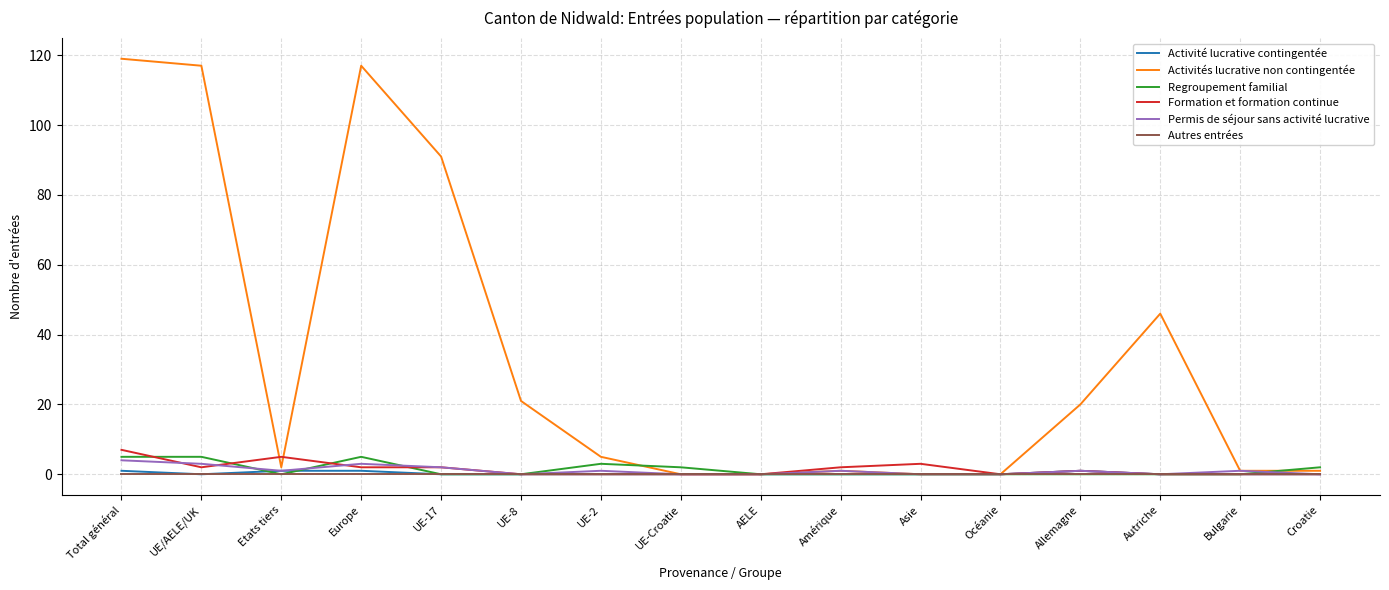

What is the difference between the Regroupement familial values at Total général and UE-17?

5